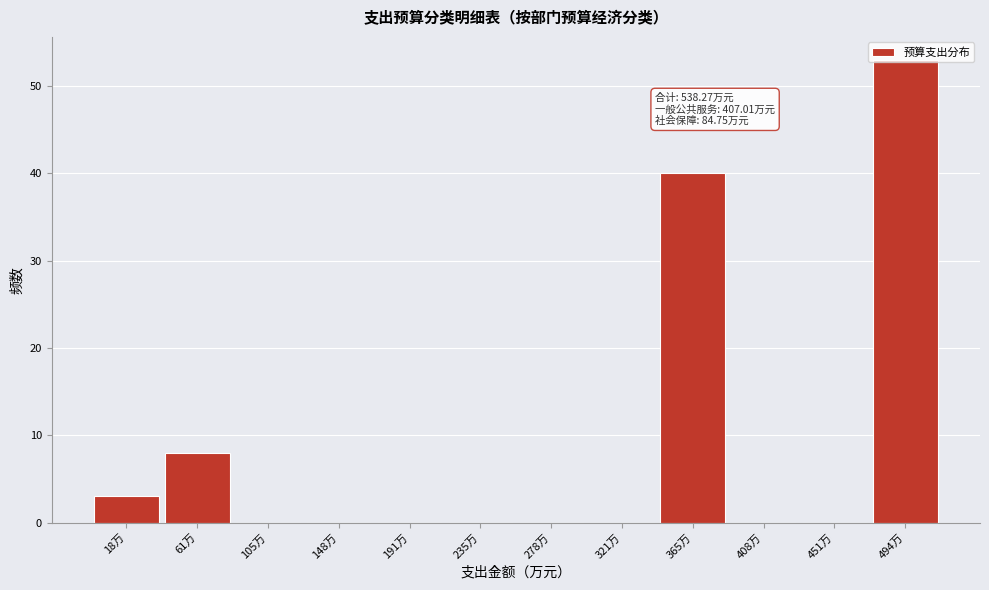

At which category does the chart reach its peak across all series?

494万